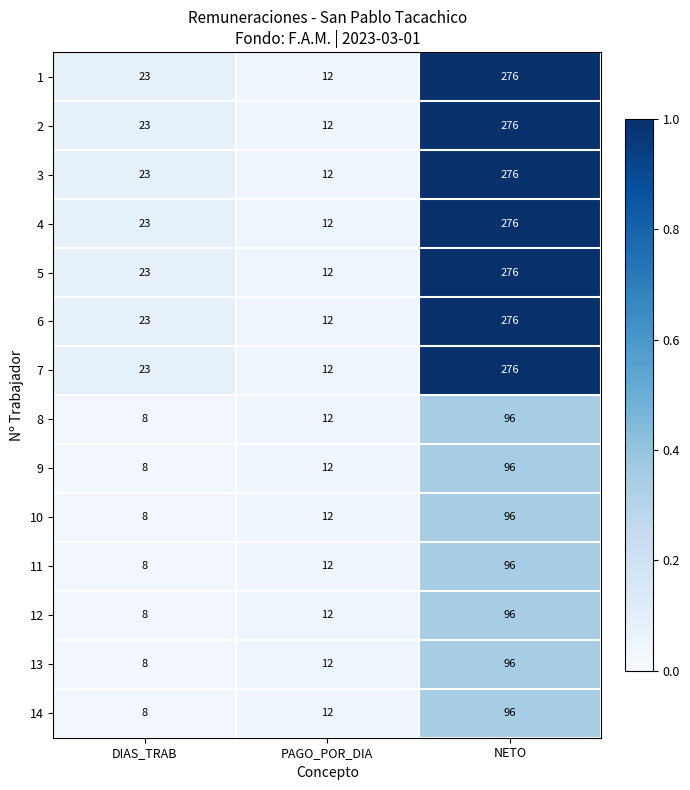

What is the approximate value of 4 at NETO, to the nearest 50?

300